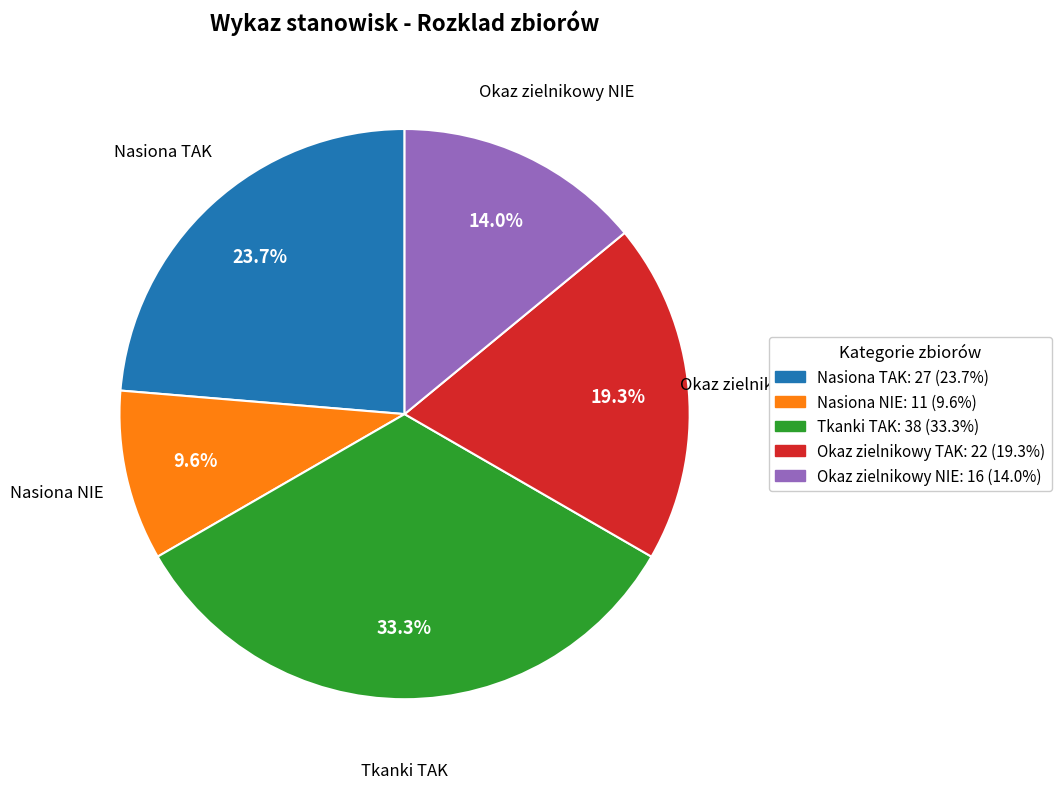

Which slice is the smallest?

Nasiona NIE